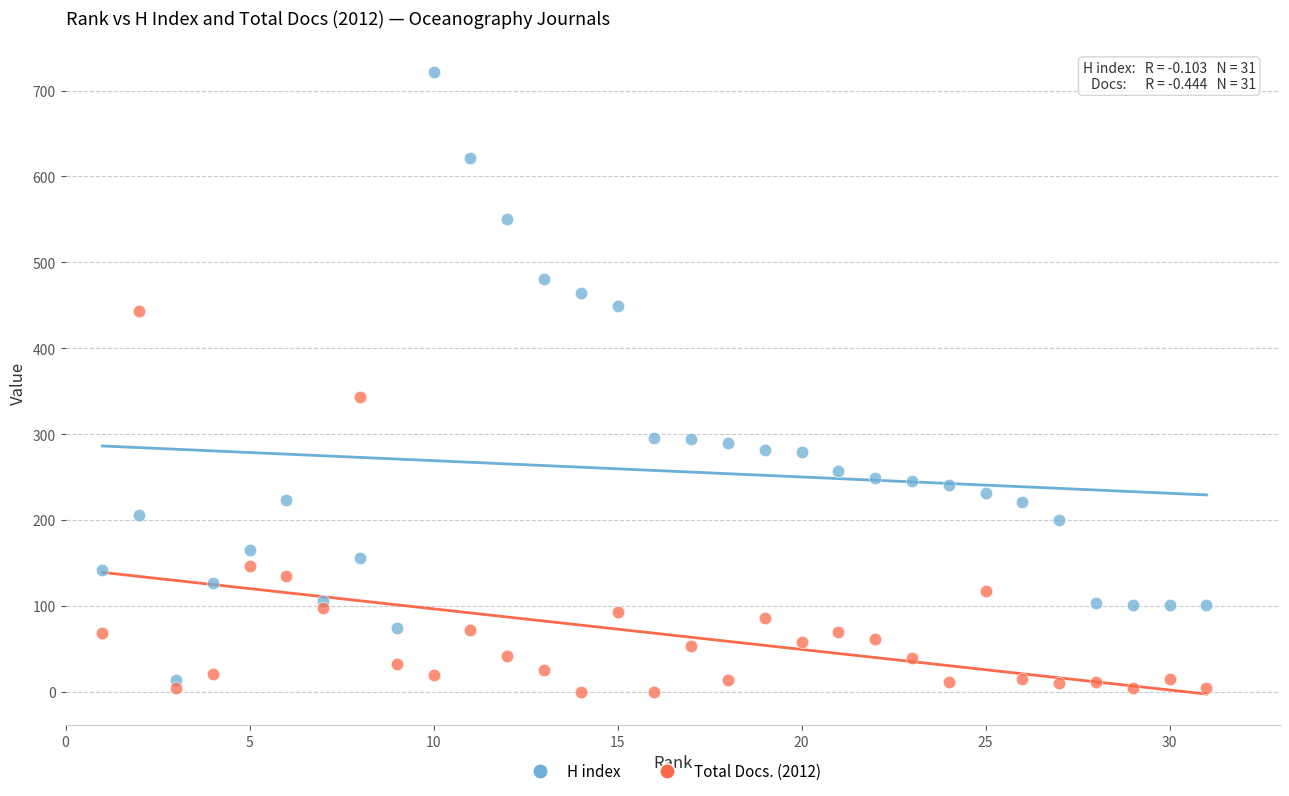

Which series reaches the minimum Y coordinate?

Total Docs. (2012)